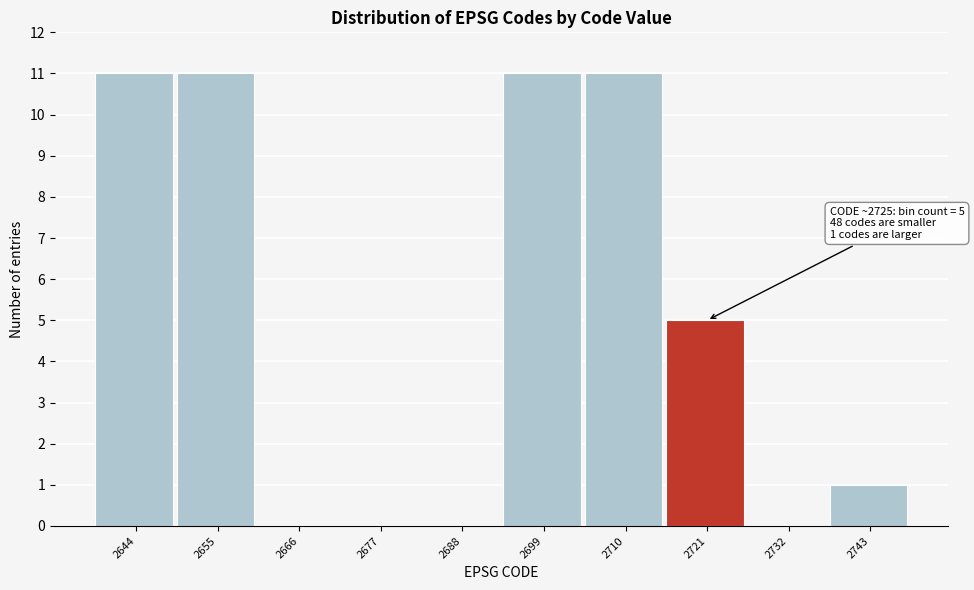

Reading left to right, extract all data points from this chart.

2644=11	2655=11	2666=0	2677=0	2688=0	2699=11	2710=11	2721=5	2732=0	2743=1